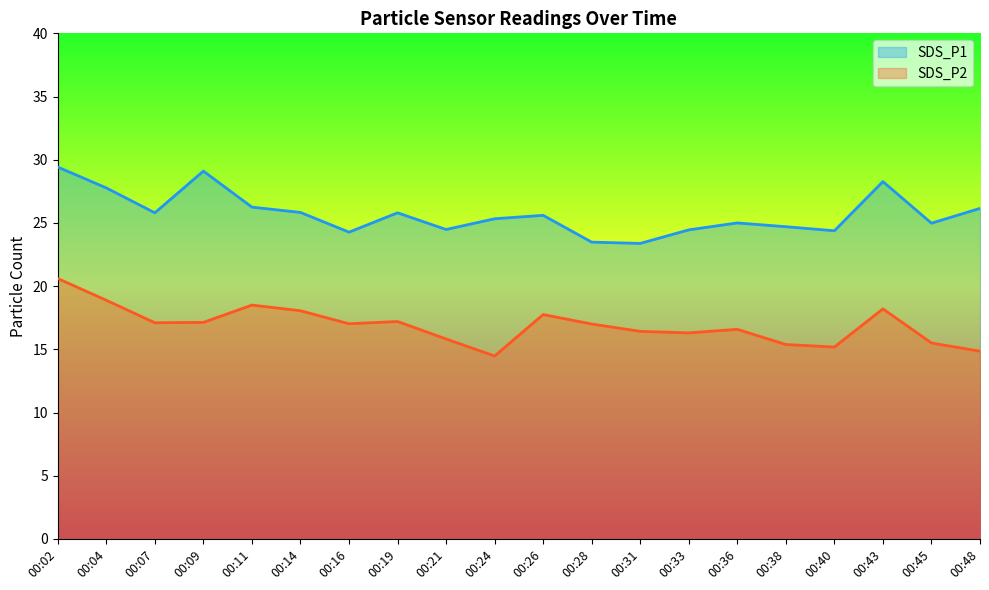

Is it true that SDS_P1 equals 38.6 at 00:33?

False